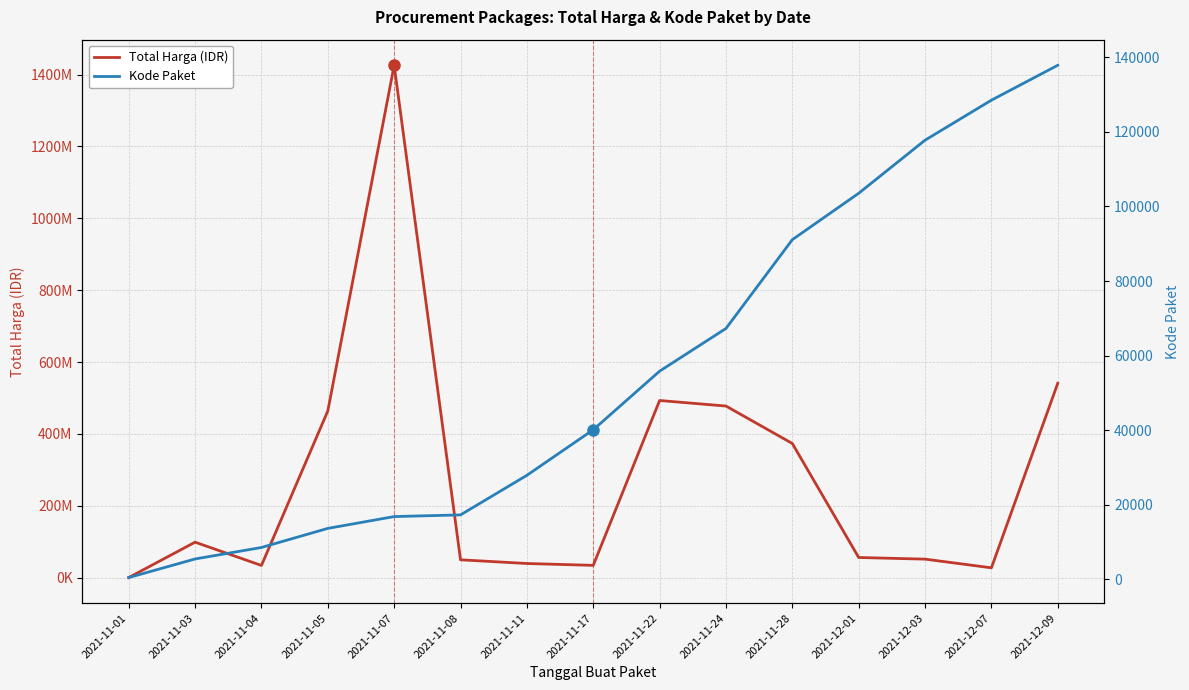

True or false: Total Harga (IDR) has more than 1 points higher than both neighbors.

True